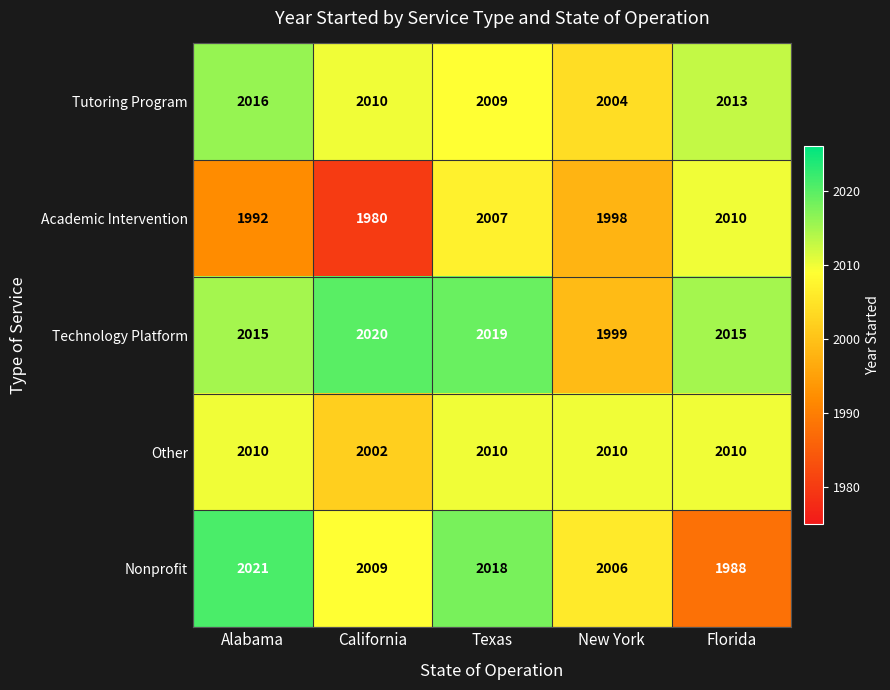

The value of Other at Texas is 1362. True or false?

False